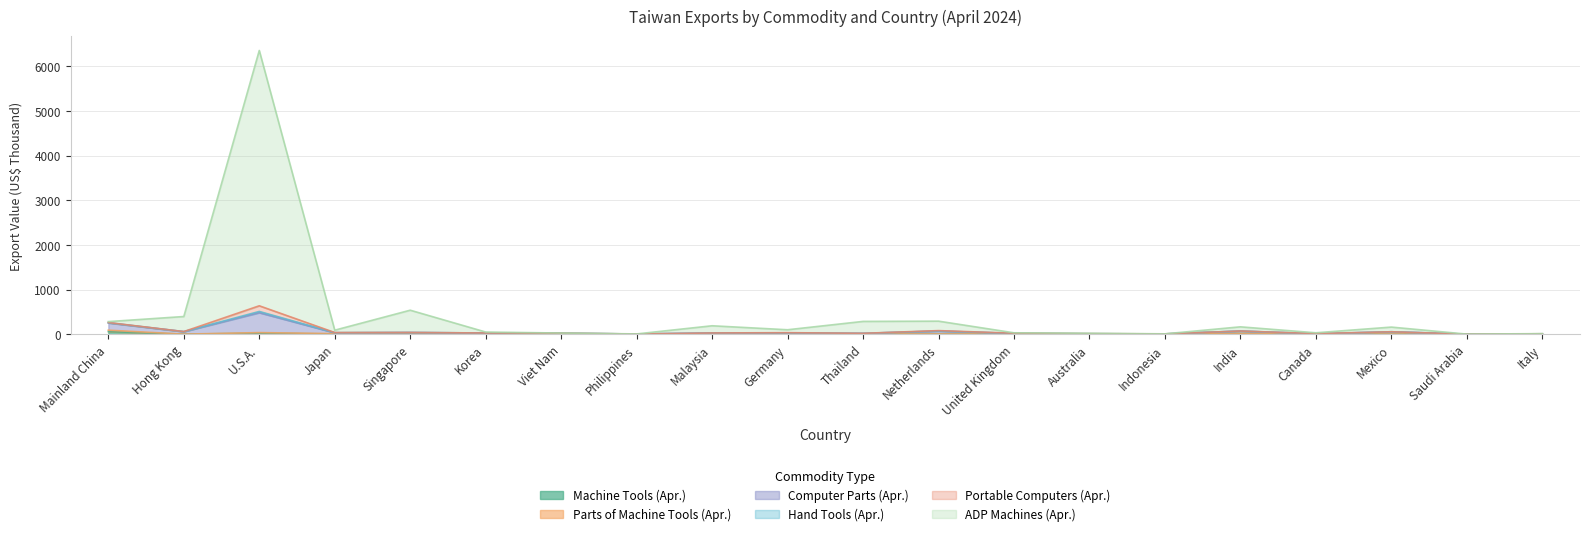

What is the difference between the Computer Parts (Apr.) values at Malaysia and Thailand?

8.1